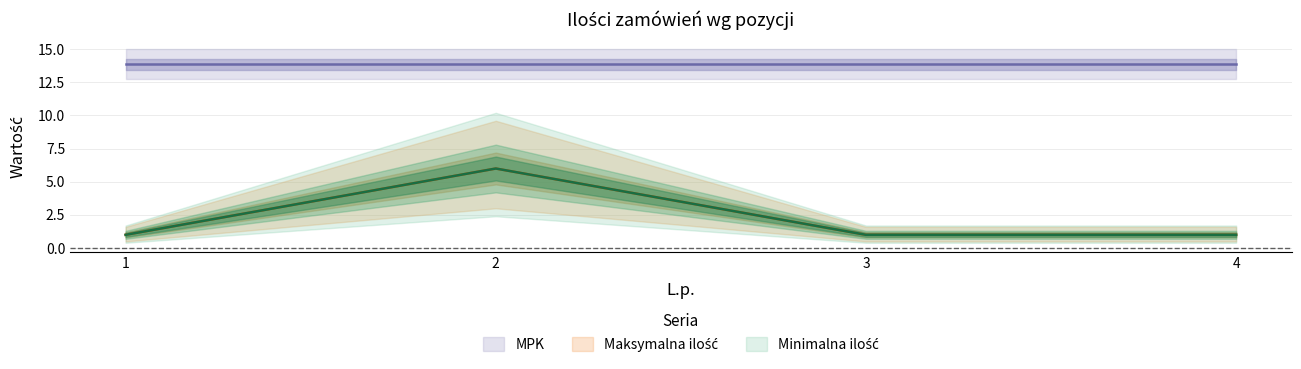

Count the Maksymalna ilość values in the range 1 to 6.

4